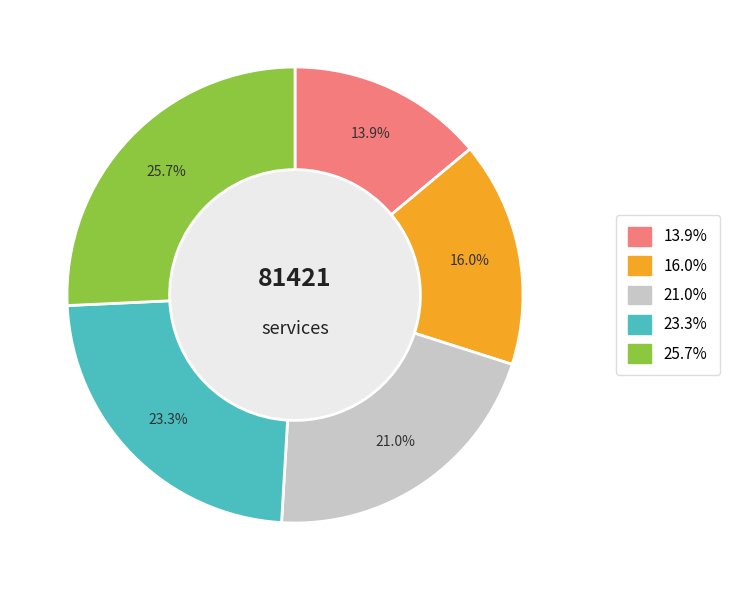

Is there any slice that represents more than half of the pie?

No